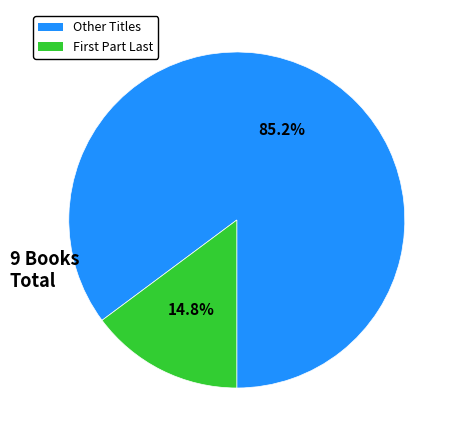

Is there any slice that represents more than half of the pie?

Yes